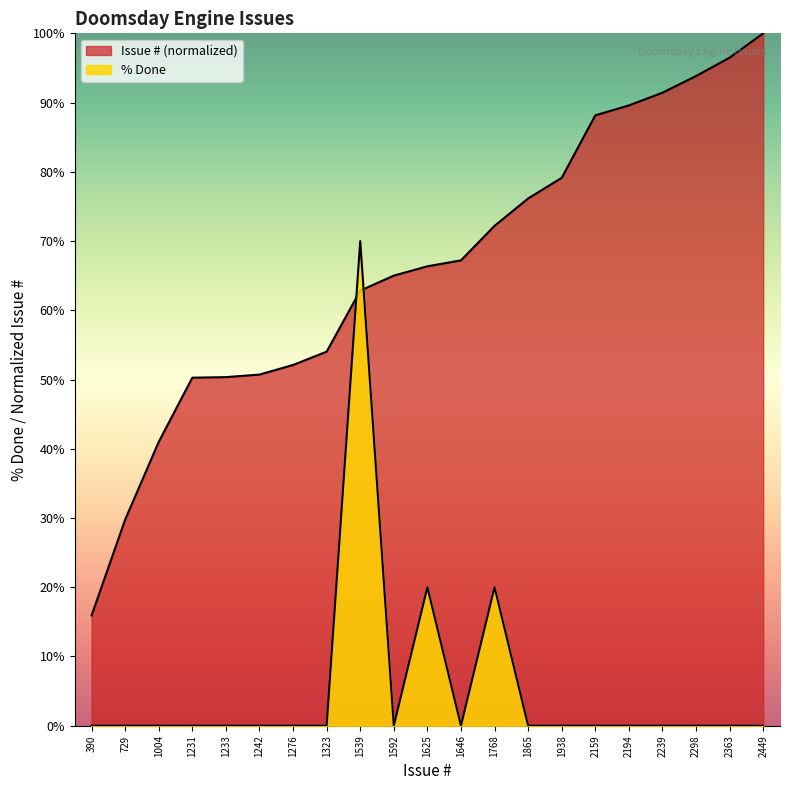

How many lines are shown in the chart?

2